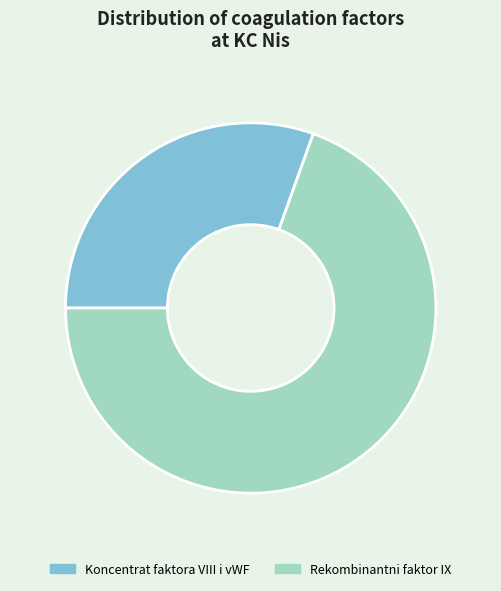

What is the ratio of the value at Koncentrat faktora VIII i vWF to the value at Rekombinantni faktor IX?

0.4